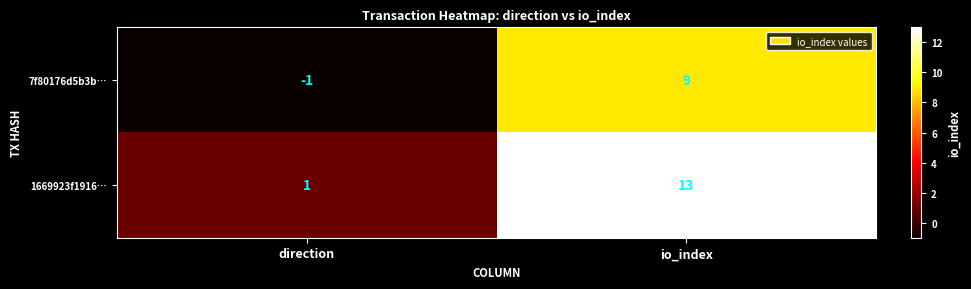

Rank the series by their average value, from highest to lowest.

1669923f1916…, 7f80176d5b3b…